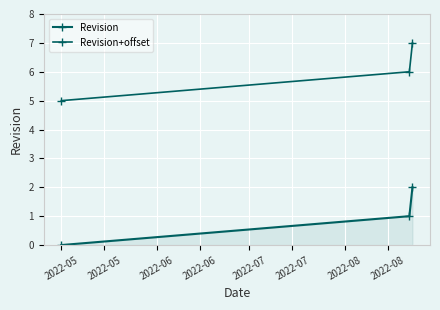

How many values in Revision are above zero?

2